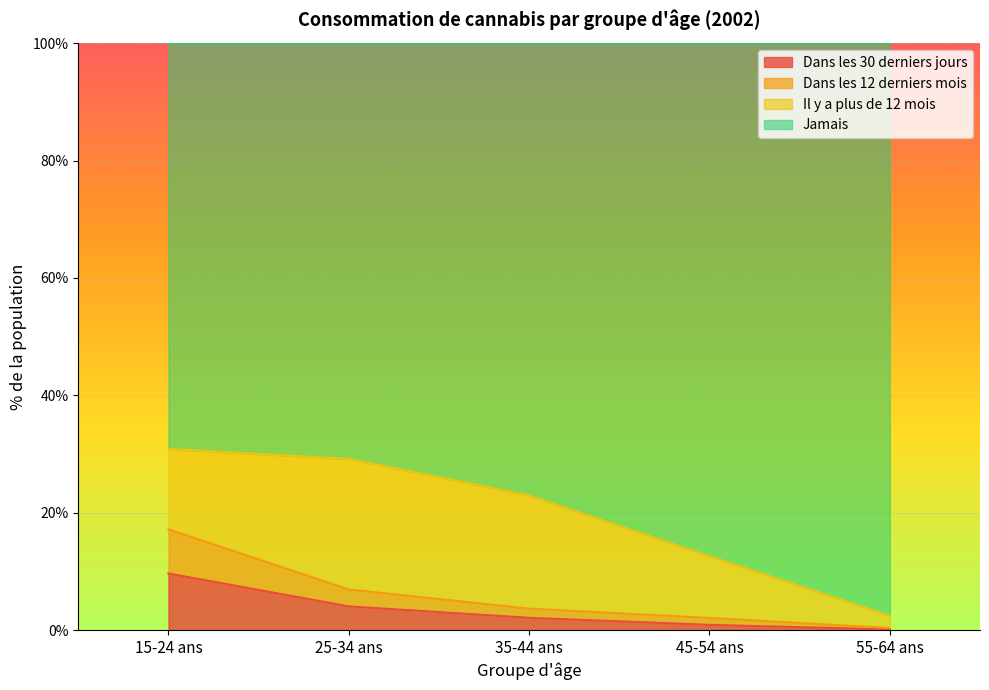

Which series has the largest range (max minus min)?

Jamais